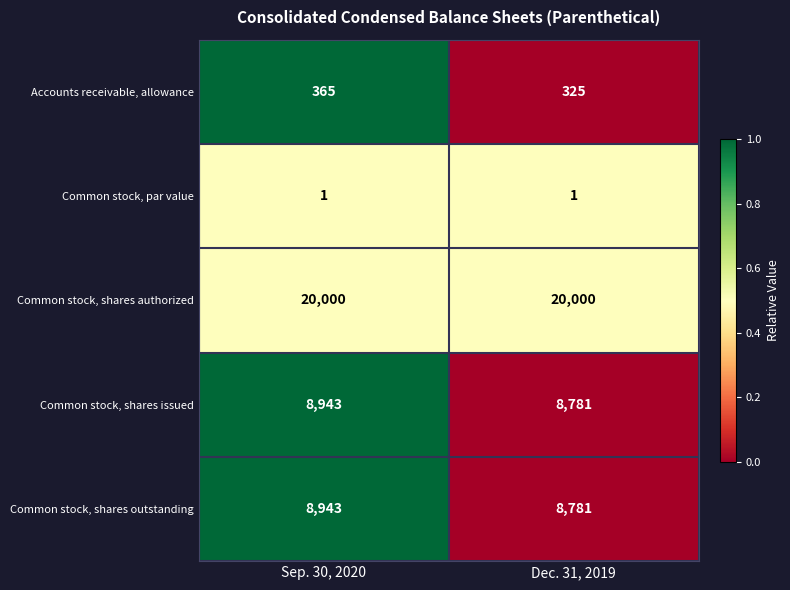

What value does the Common stock, shares authorized series have at Sep. 30, 2020?

20000